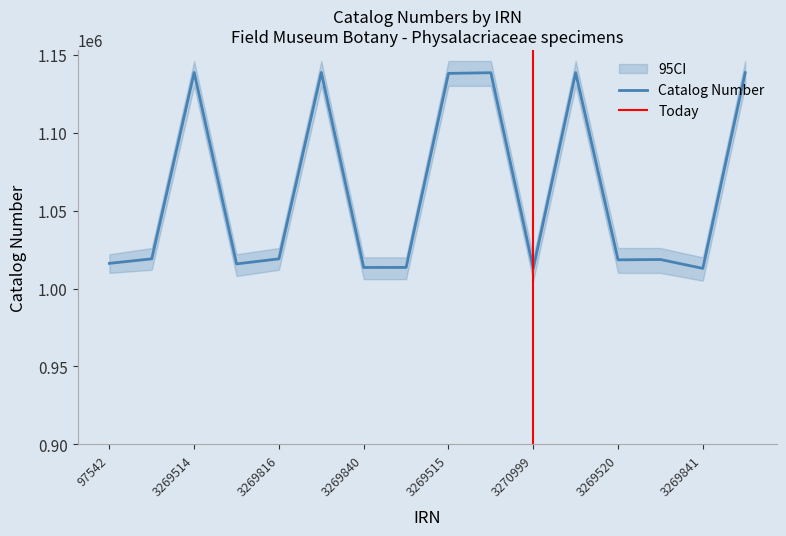

What is the greatest value displayed?

1138623